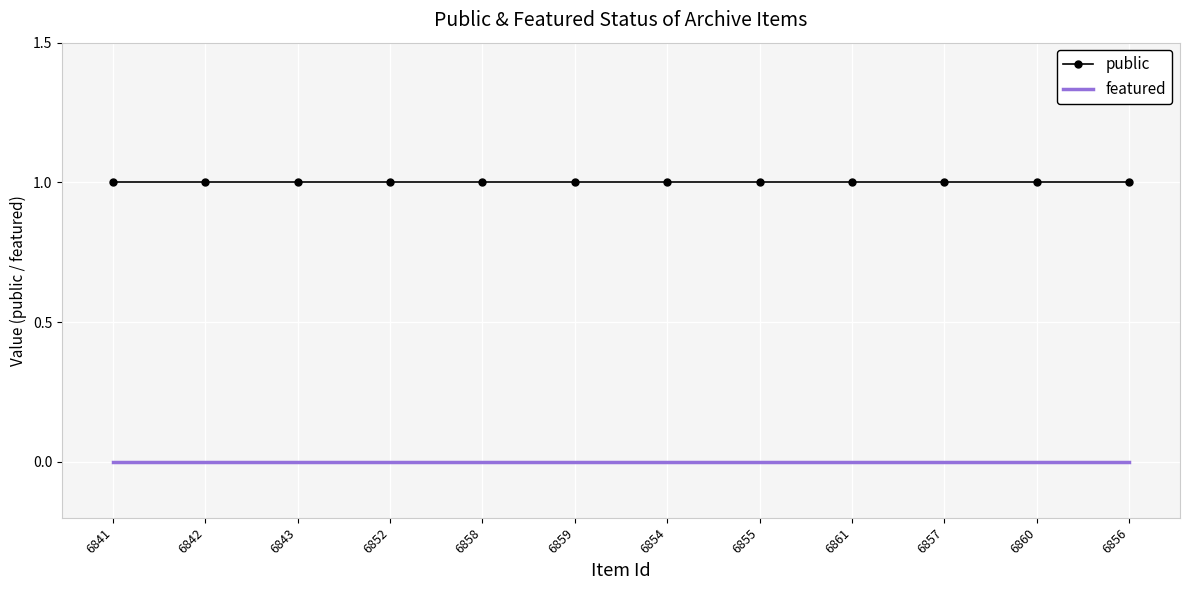

True or false: public and featured cross at least once.

False